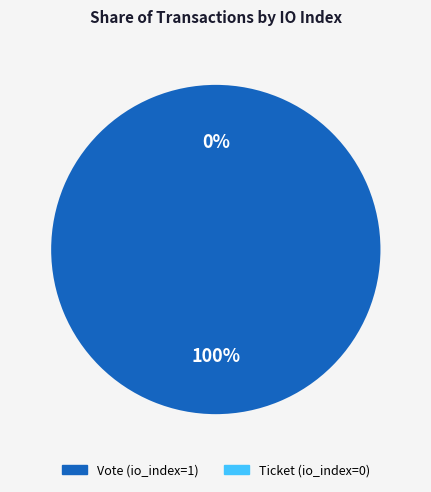

How many slices are in this pie chart?

2